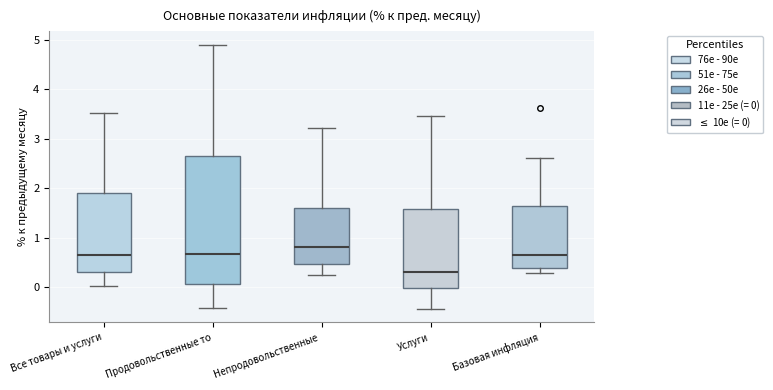

Reading left to right, transcribe this box plot: for each box, give where its median line is, the range the box spans, and where its two whiskers end, as read against the y-axis. The values are not printed on the chart, so give them approximately, as read against the axis.

Все товары и услуги: median 0.7, box 0.3 to 1.9, whiskers 0.0 to 3.5
Продовольственные то: median 0.7, box 0.1 to 2.6, whiskers -0.4 to 4.9
Непродовольственные: median 0.8, box 0.5 to 1.6, whiskers 0.3 to 3.2
Услуги: median 0.3, box 0.0 to 1.6, whiskers -0.4 to 3.5
Базовая инфляция: median 0.7, box 0.4 to 1.6, whiskers 0.3 to 2.6